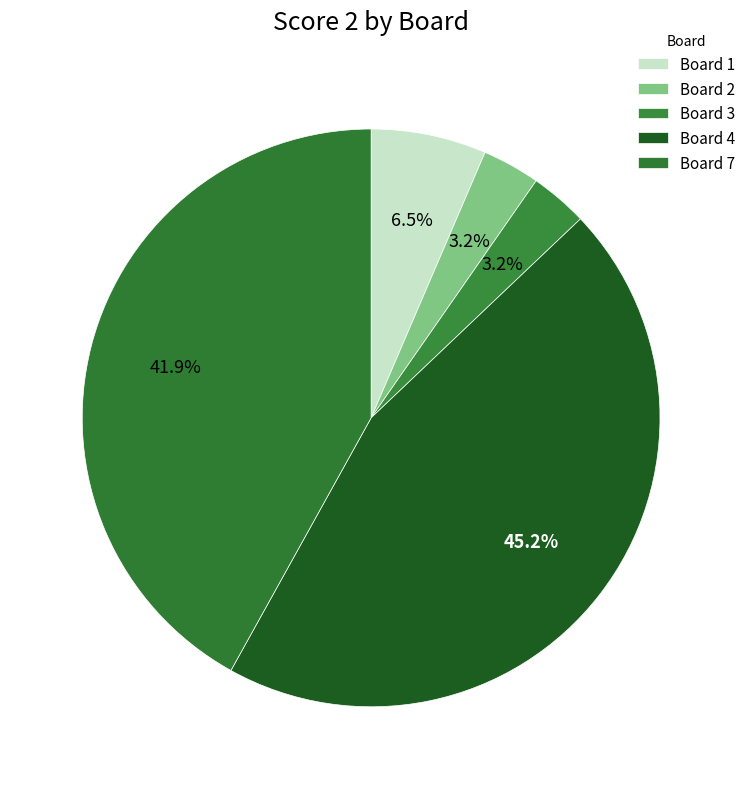

Which slice is the largest?

Board 4